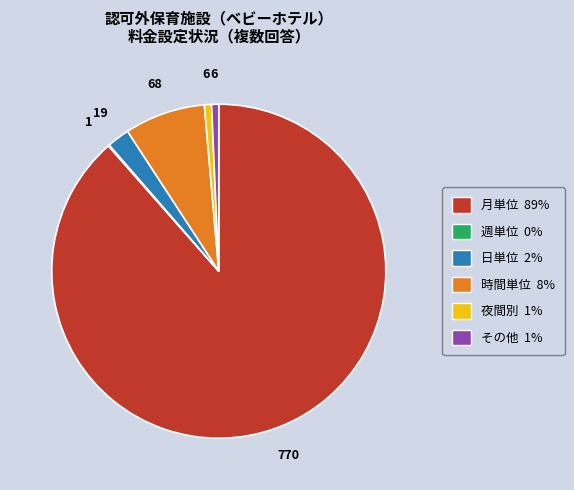

Is there any slice that represents more than half of the pie?

Yes